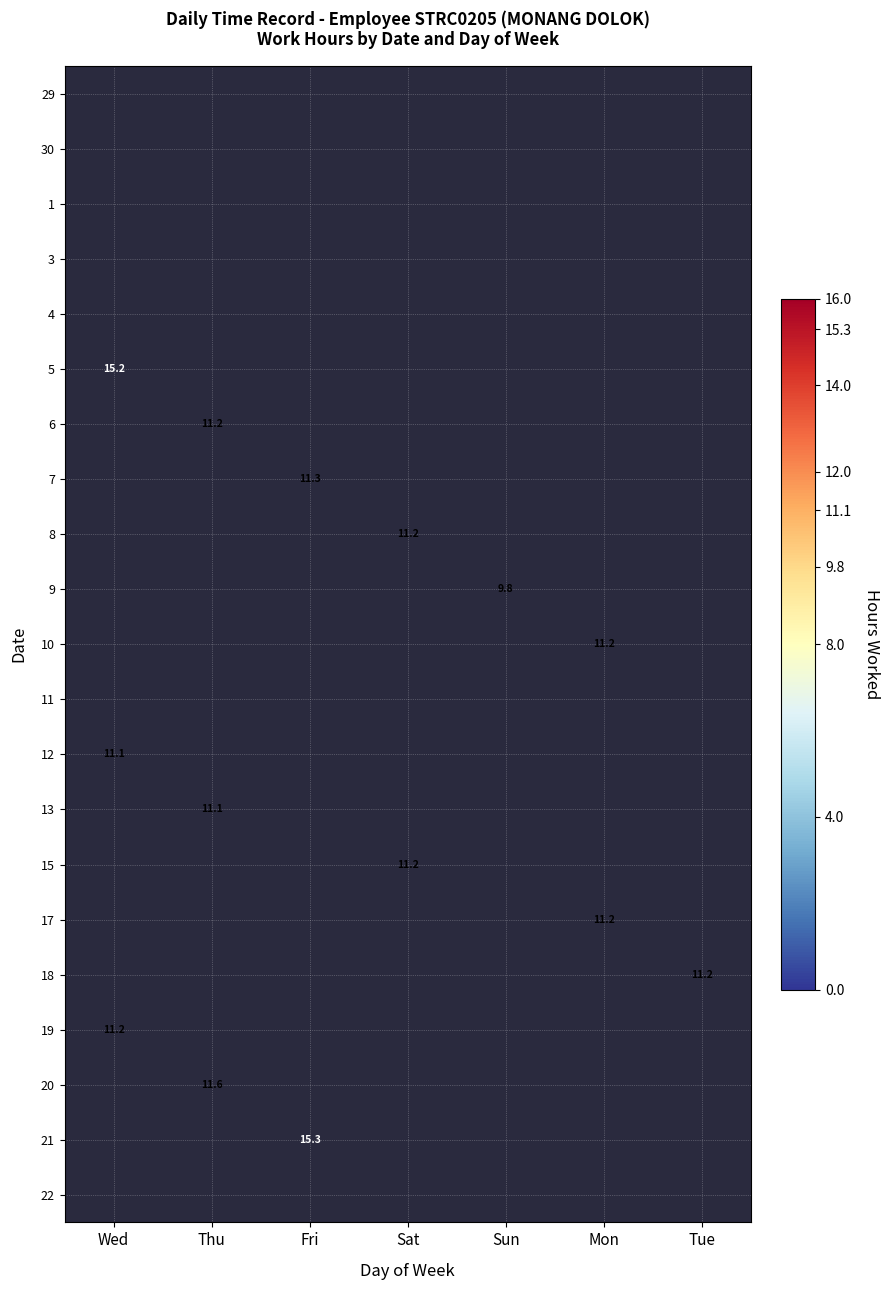

Count the number of categories in the chart.

7